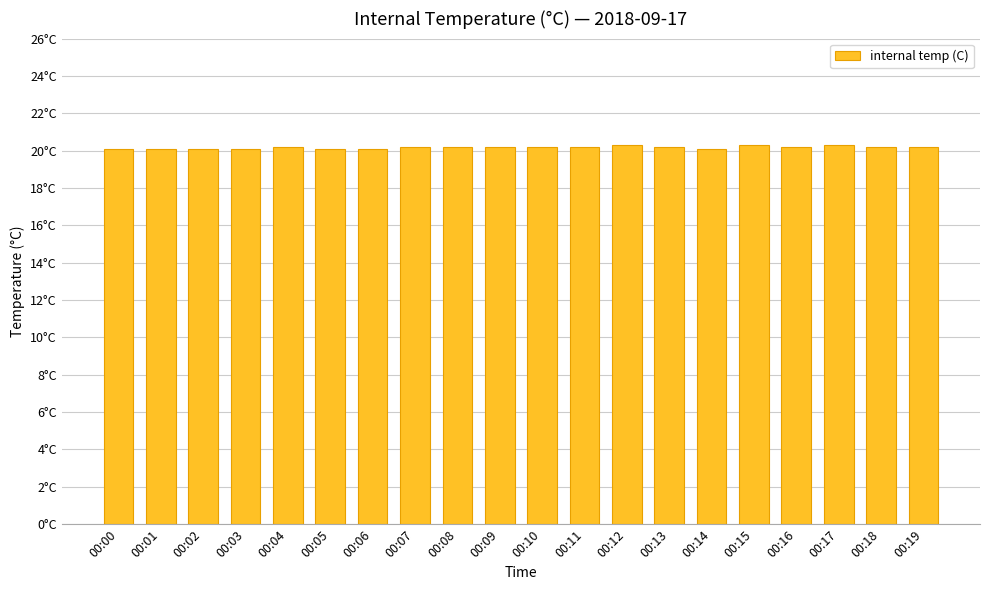

How many values are between 20 and 21?

20